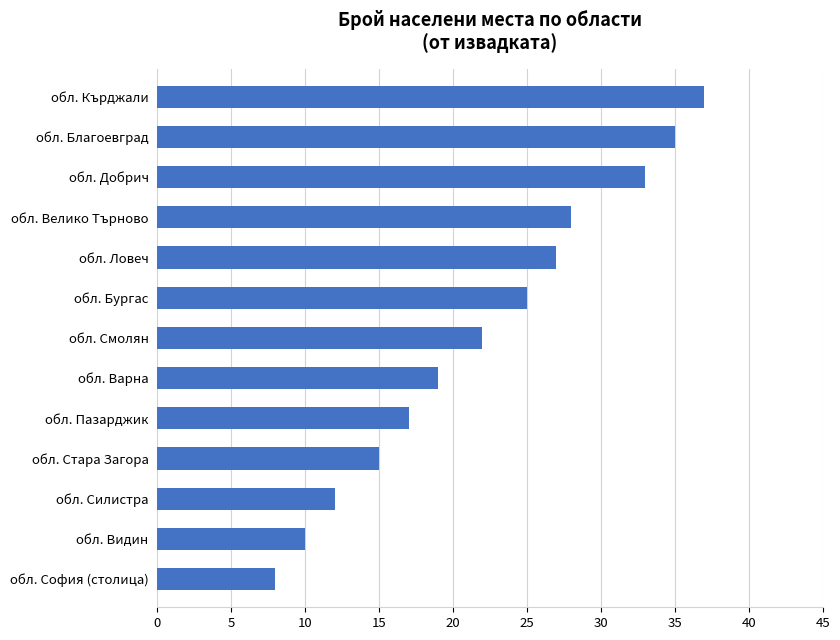

Is it true that the value at обл. Велико Търново is 28?

True